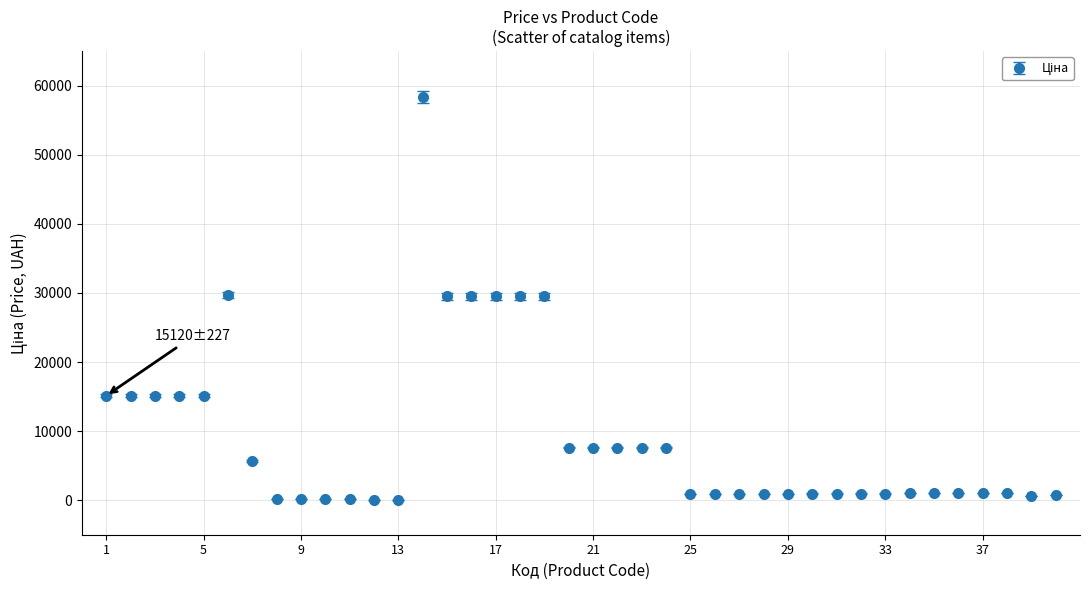

What is the difference between the maximum and minimum values?

58369.5